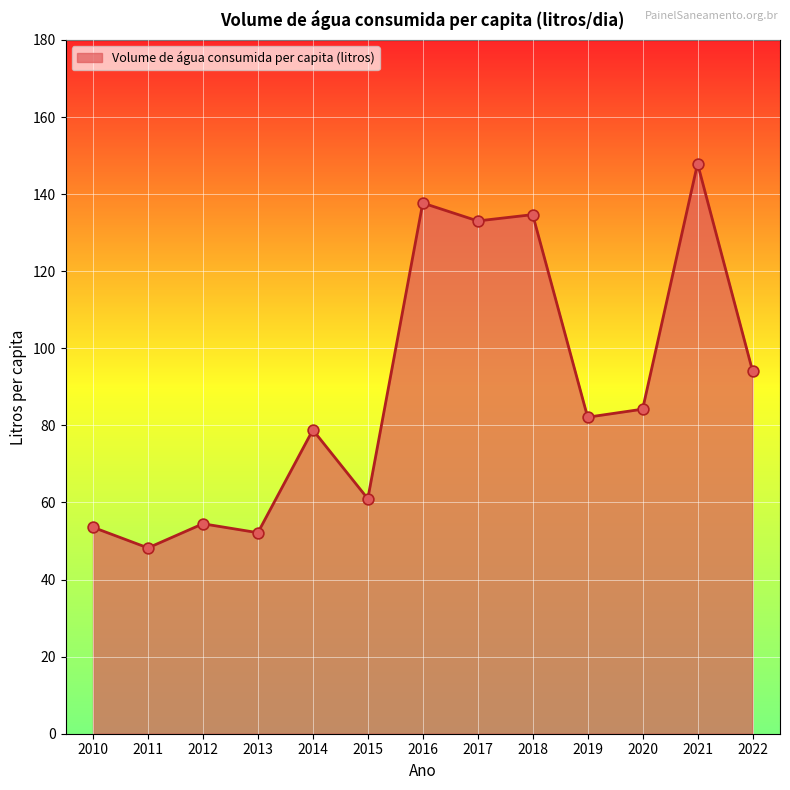

Approximately how many times larger is the value at 2010 compared to 2014?

0.7